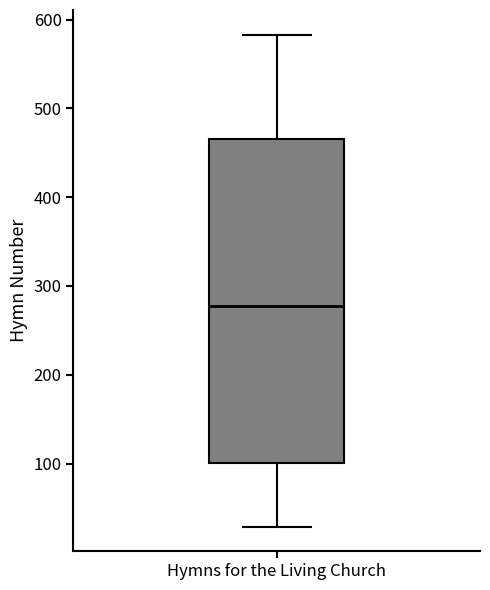

Transcribe this box plot: give where the median line is, the range the box spans, and where the two whiskers end, as read against the y-axis. The values are not printed on the chart, so give them approximately, as read against the axis.

median 280, box 100 to 470, whiskers 30 to 580